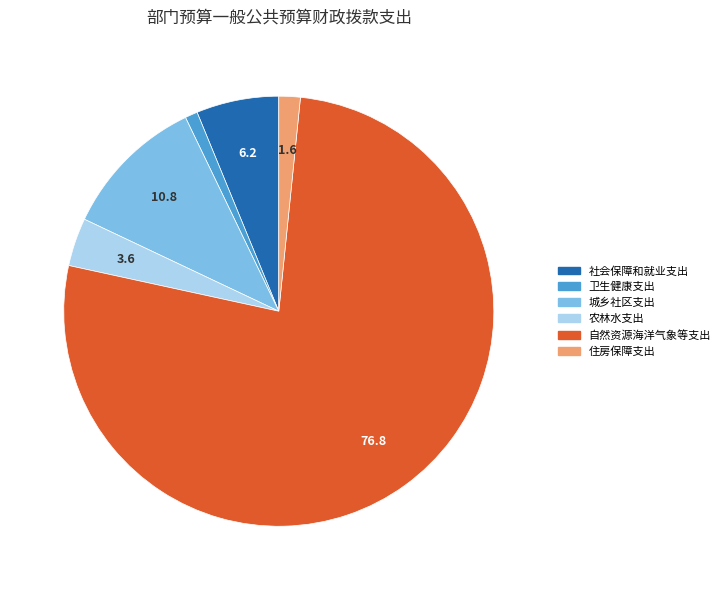

Which category has the biggest portion of the pie?

自然资源海洋气象等支出